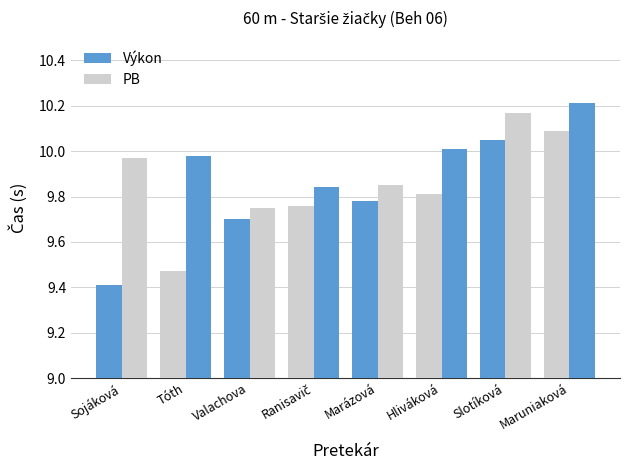

At which label does PB reach its minimum?

Valachova